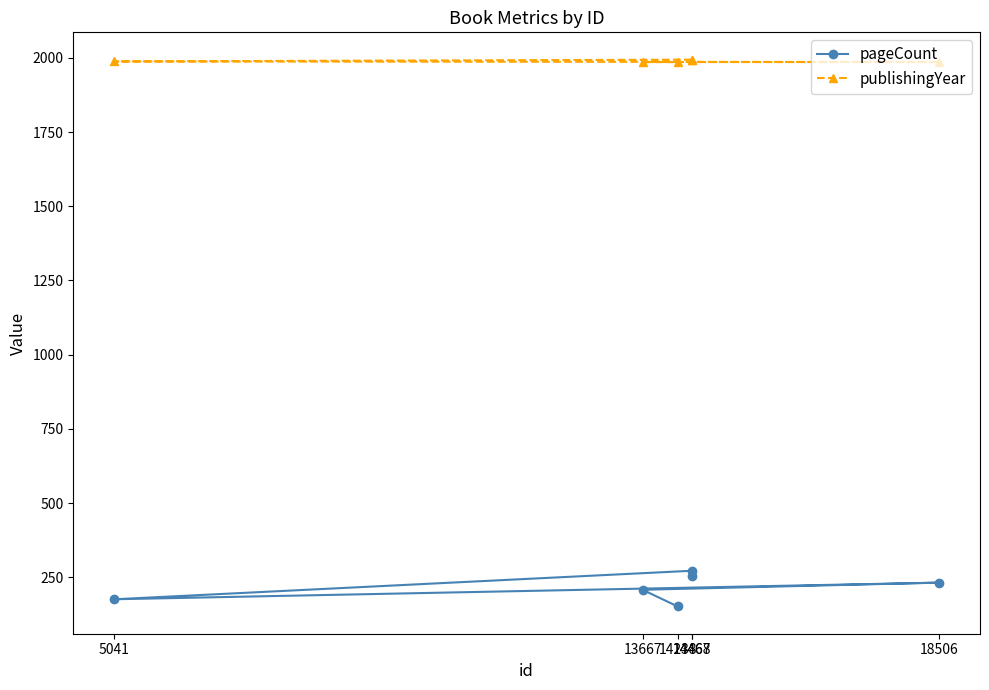

What is the difference between the publishingYear values at 13667 and 14468?

8